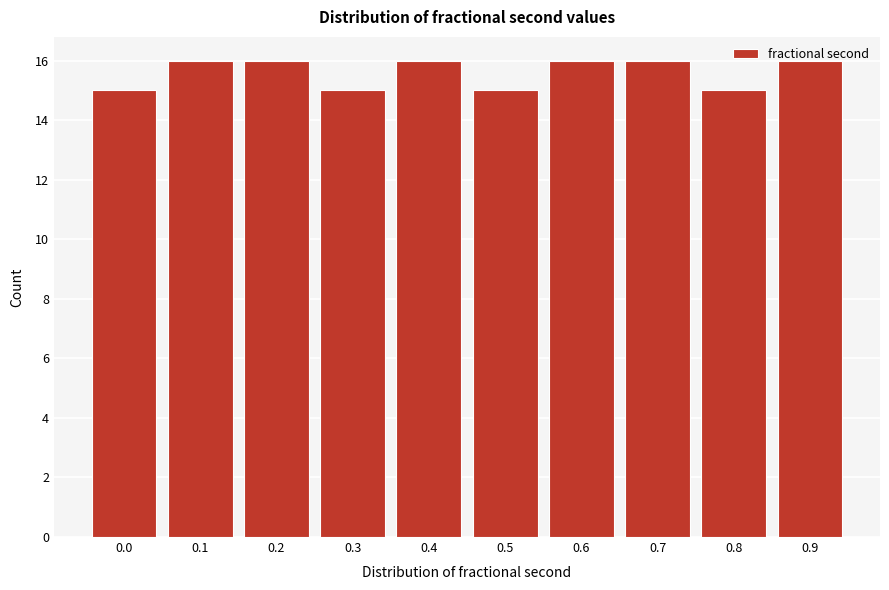

What is the sum of the values at 0.8 and 0.0?

30